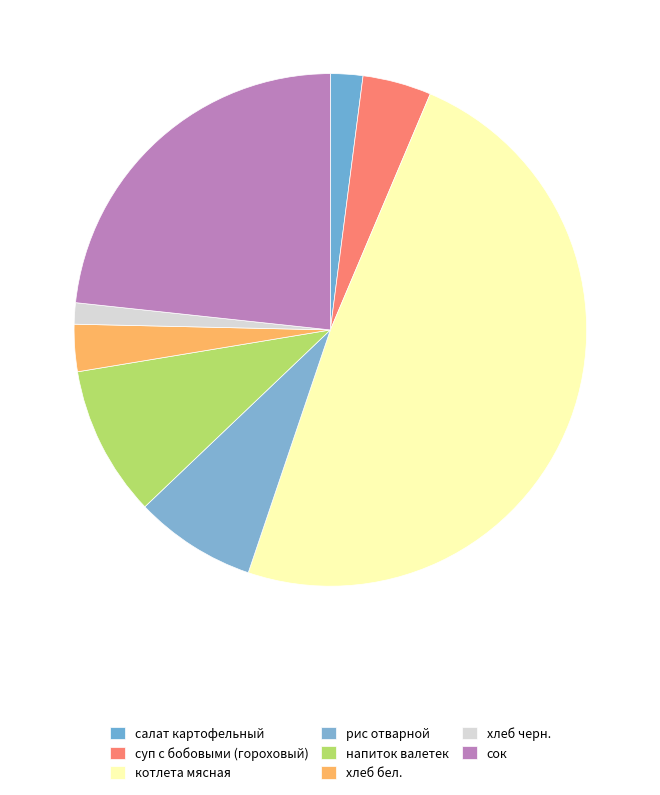

To the nearest percent, what is the average slice percentage?

12%